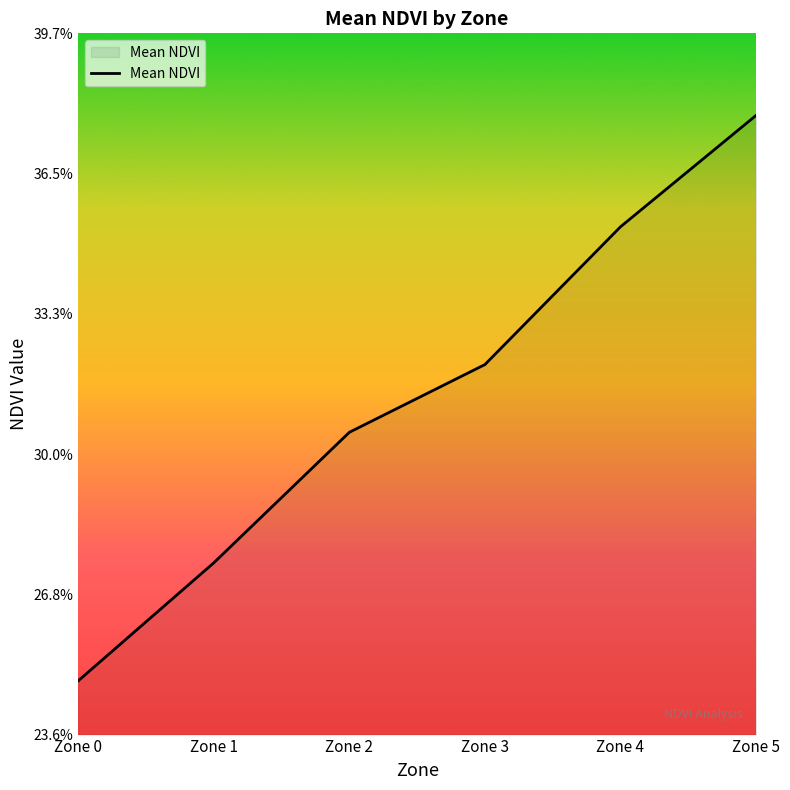

Reading right to left, what are all the values shown in this chart?

Zone 5=0.4	Zone 4=0.4	Zone 3=0.3	Zone 2=0.3	Zone 1=0.3	Zone 0=0.2